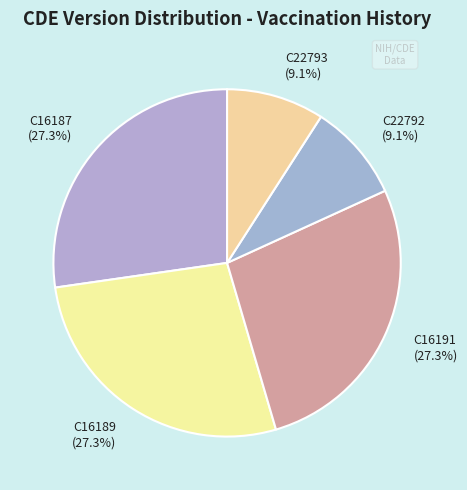

To the nearest percent, what is the difference between the C16191 and C22793 slice percentages?

18%